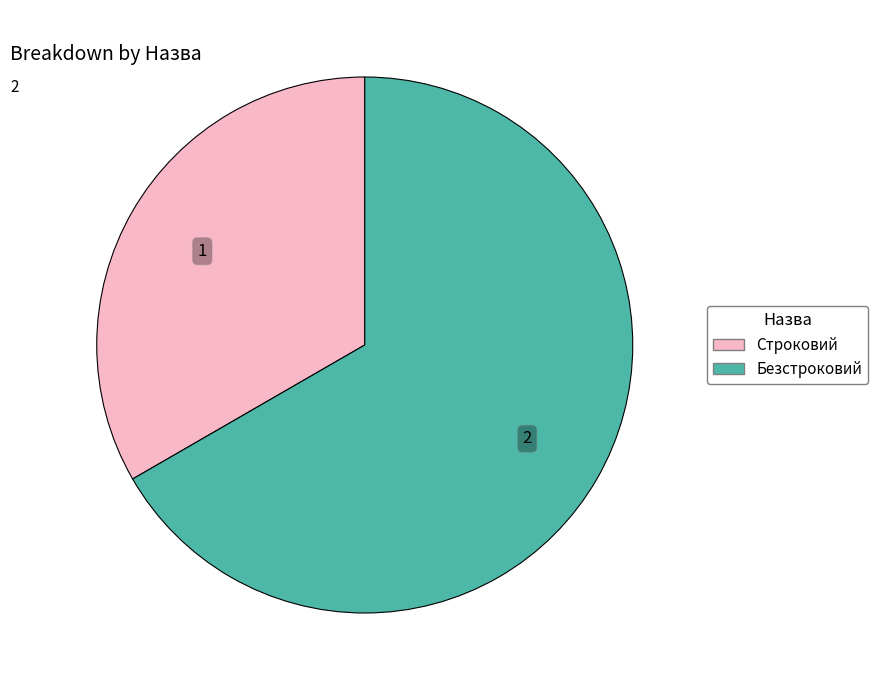

Is the sum of Строковий and Безстроковий greater than half?

Yes